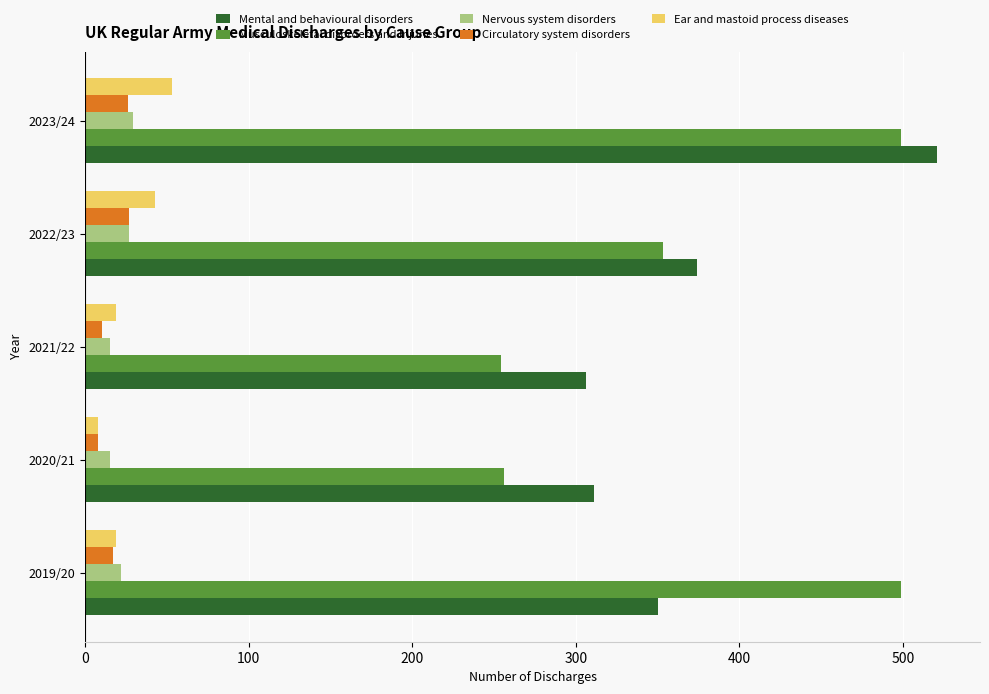

At which category is the sum across all series the highest?

2023/24